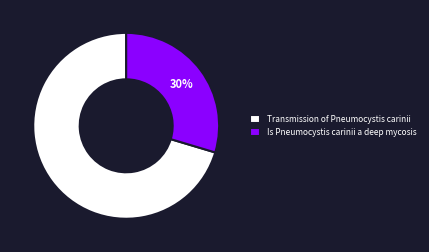

What is the smallest slice in the pie chart?

Is Pneumocystis carinii a deep mycosis